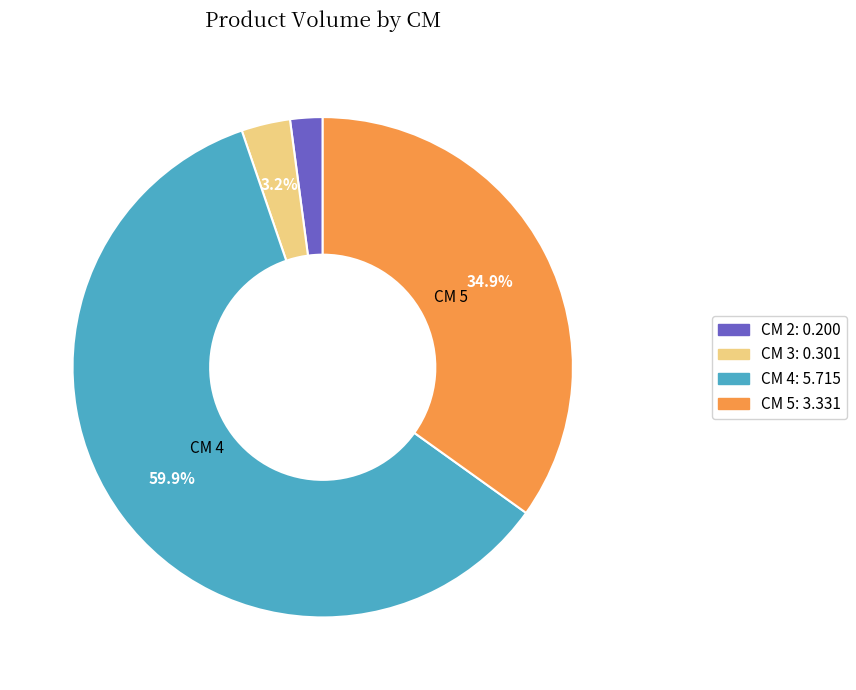

Does any single category account for the majority?

Yes